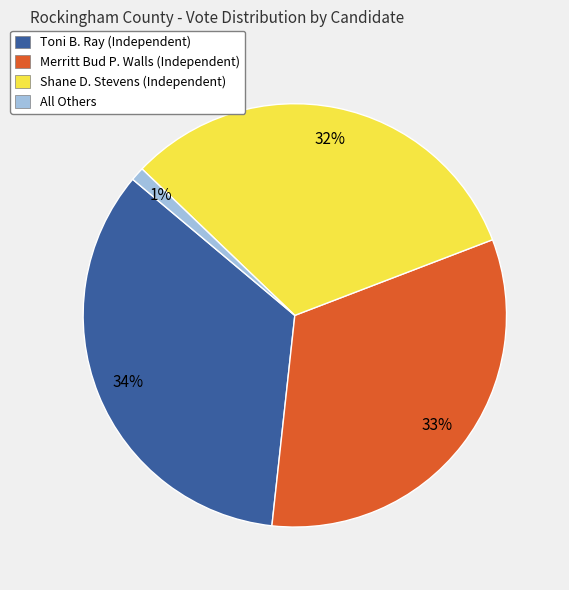

Is there a majority slice in this chart?

No